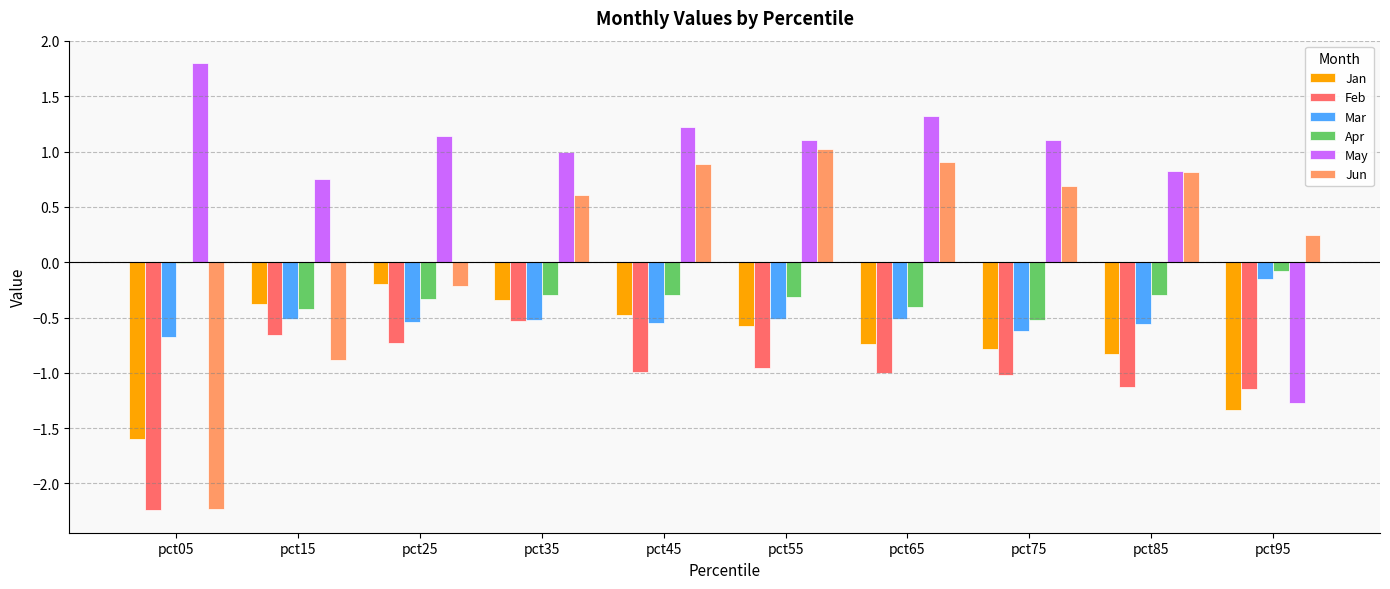

How many series are shown in this chart?

6